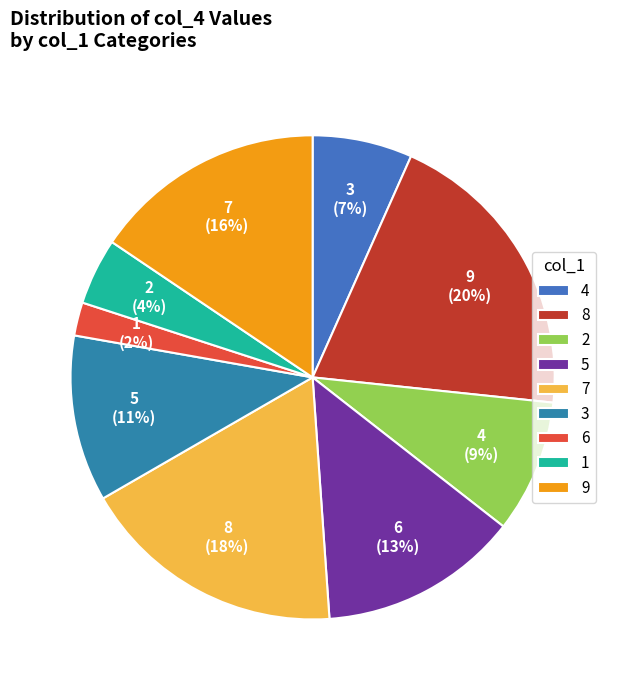

To the nearest percent, what portion does 1 represent?

4%